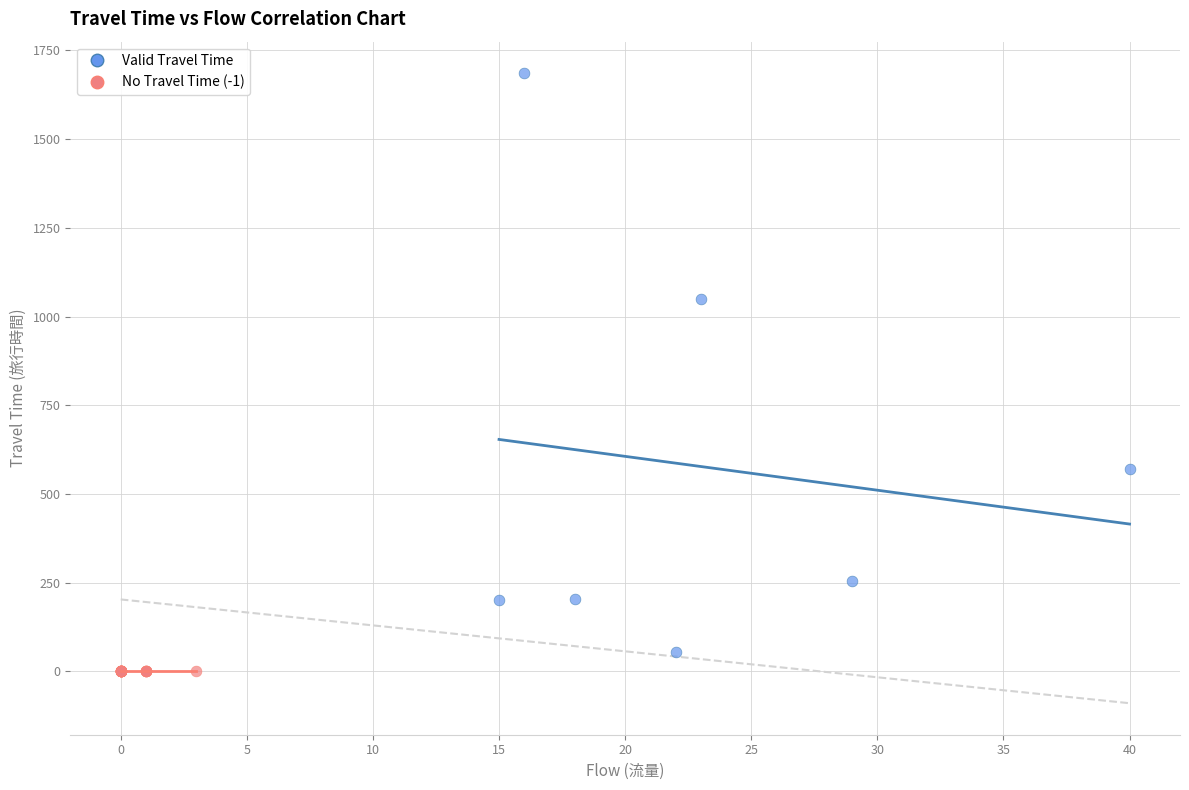

Which series reaches the maximum Y coordinate?

Valid Travel Time